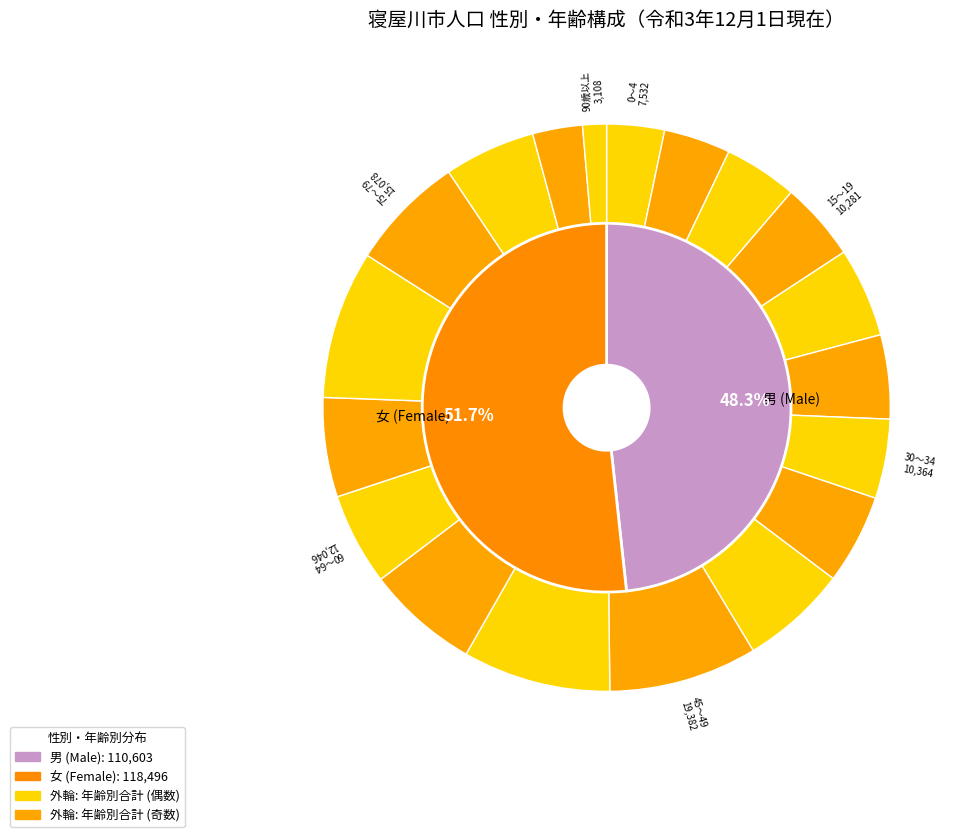

Approximately how many times larger is the value at 総計_合計 compared to 総計_男?

2.1